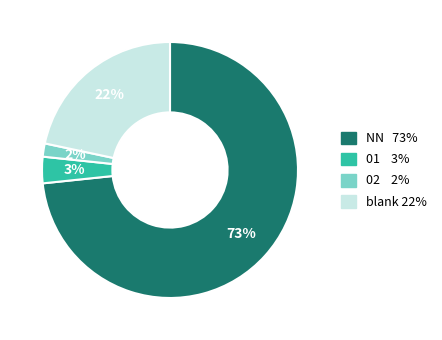

Does any single category account for the majority?

Yes